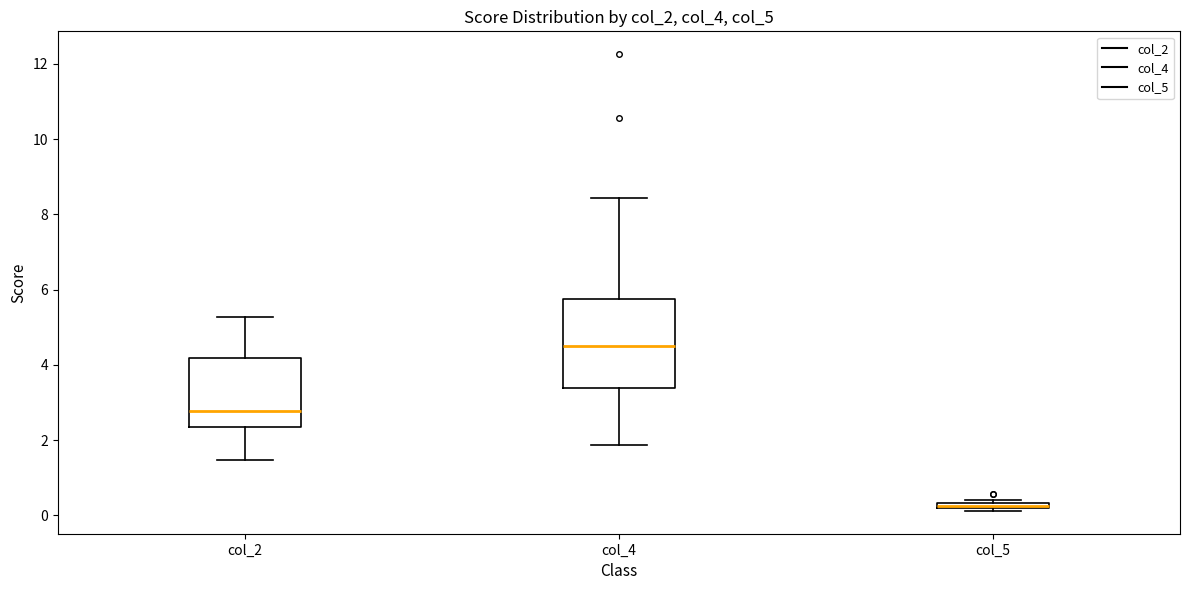

Where does the median line of the box for col_4 sit on the y-axis? The values are not printed on the chart, so give them approximately, as read against the axis.

4.6